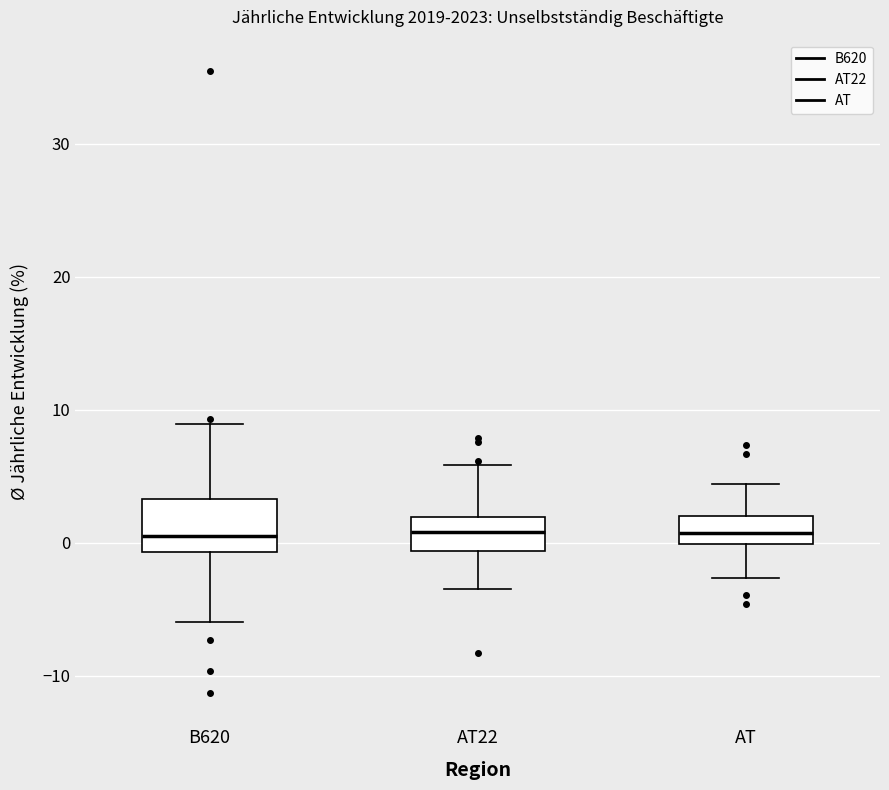

Reading left to right, read every box against the y-axis: the position of its median line, the range the box covers, and the ends of its whiskers. The values are not printed on the chart, so give them approximately, as read against the axis.

B620: median 0, box -1 to 3, whiskers -6 to 9
AT22: median 1, box -1 to 2, whiskers -3 to 6
AT: median 1, box 0 to 2, whiskers -3 to 4